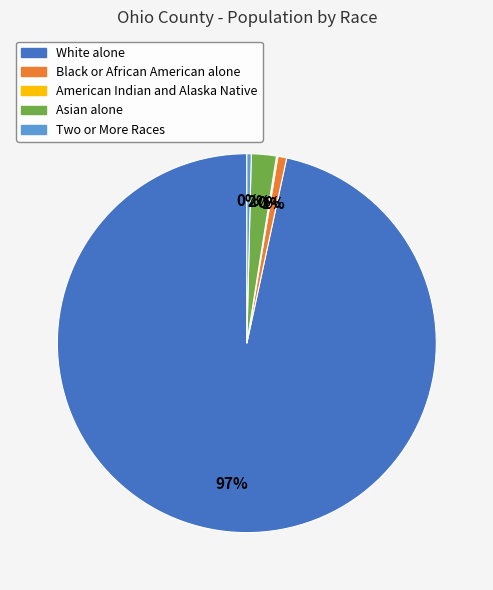

To the nearest percent, what portion does White alone represent?

97%